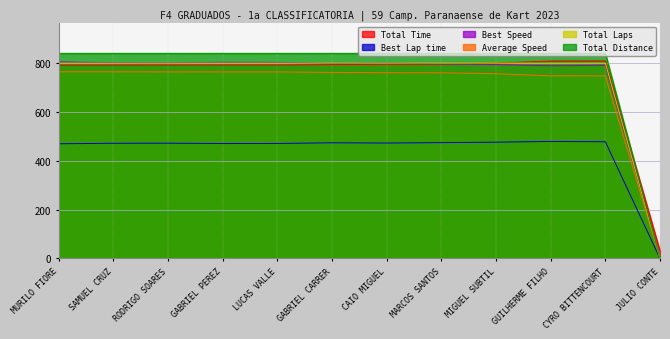

The Average Speed series shows 1158.3 at MARCOS SANTOS. True or false?

False